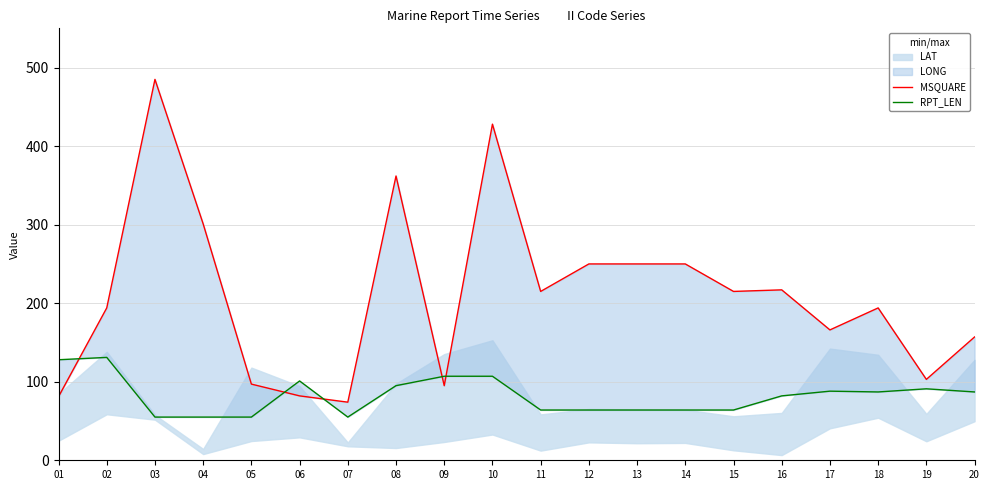

Reading left to right, extract all data points from this chart.

MSQUARE: 81	194	485	301	97	82	74	362	95	428	215	250	250	250	215	217	166	194	103	157
RPT_LEN: 128	131	55	55	55	101	55	95	107	107	64	64	64	64	64	82	88	87	91	87